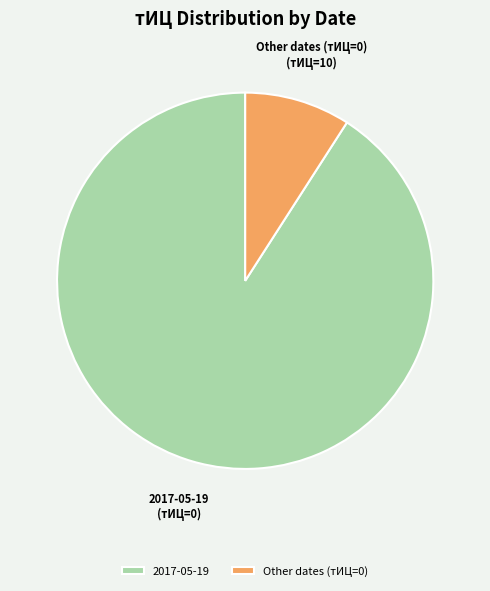

Is the sum of 2017-05-19 and Other dates (тИЦ=0) greater than half?

Yes